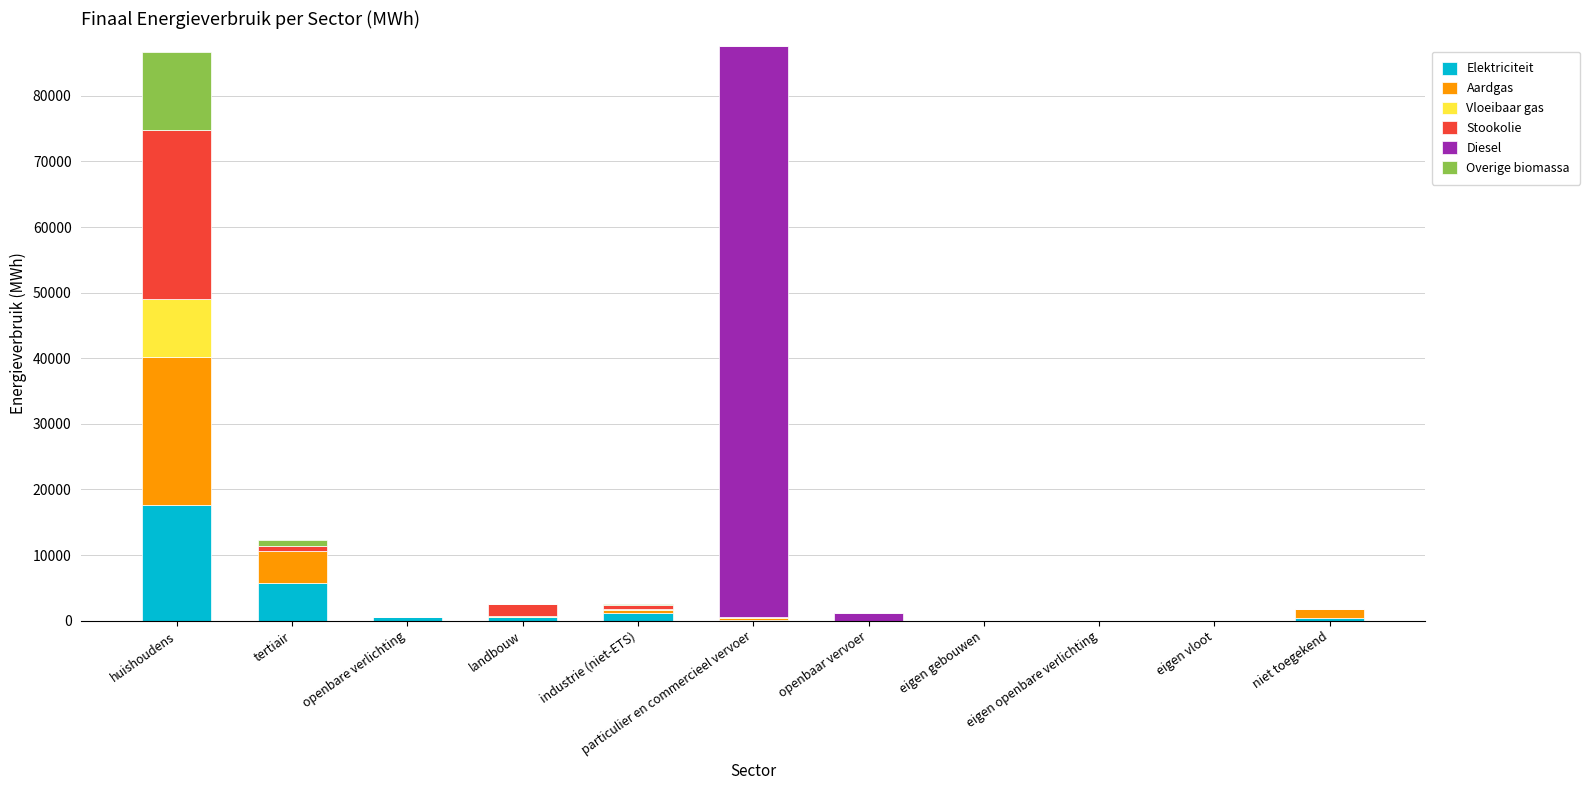

What is the sum of all Elektriciteit values?

26084.6